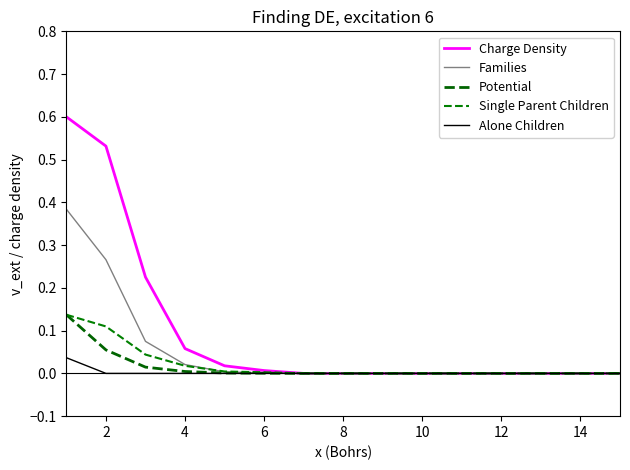

What are all the series names shown in the legend?

Charge Density, Families, Potential, Single Parent Children, Alone Children